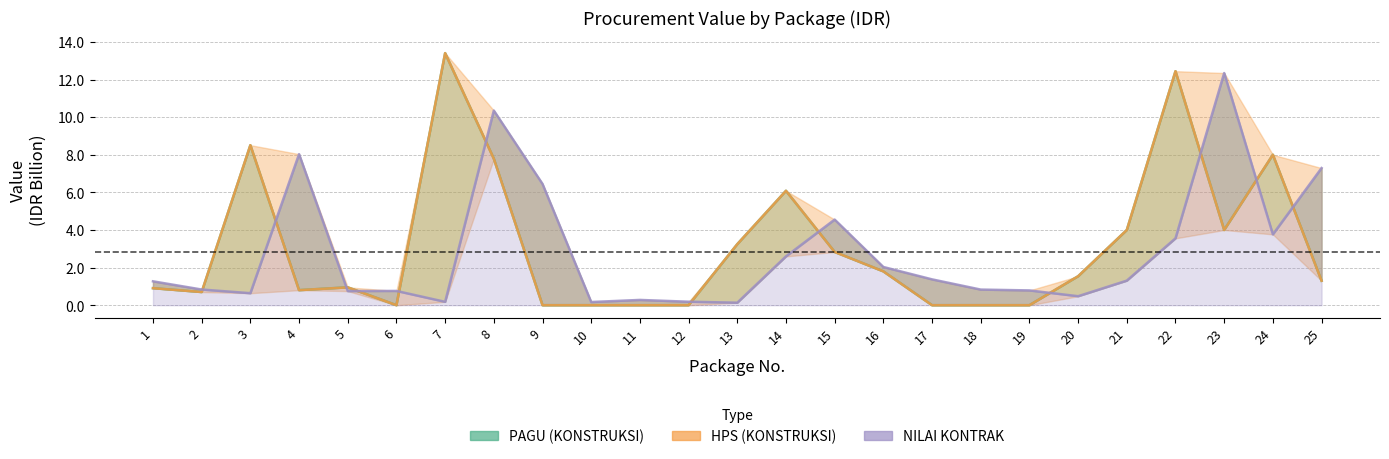

Where does the NILAI KONTRAK series first go above 1?

1